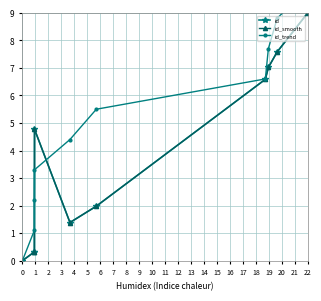

Where is id_trend nearest to the value 4?

4